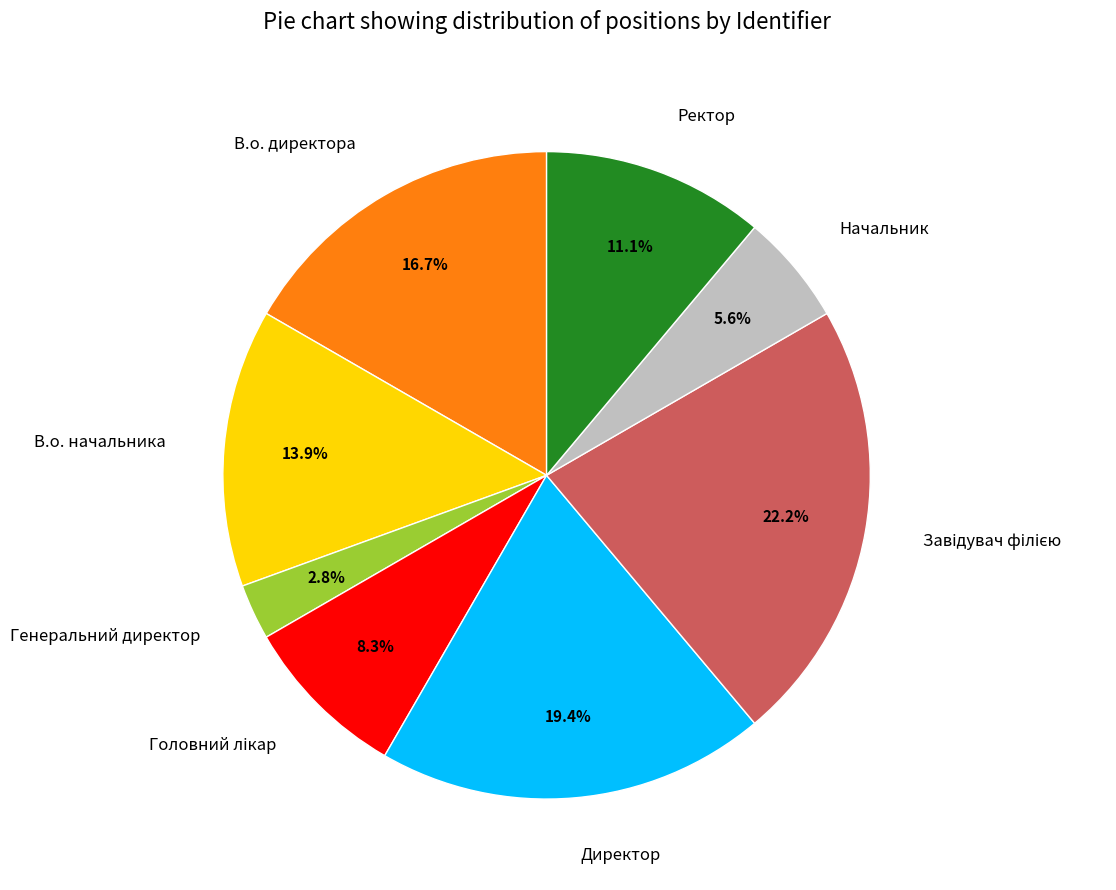

Approximately how many times larger is the value at В.о. директора compared to Директор?

0.9